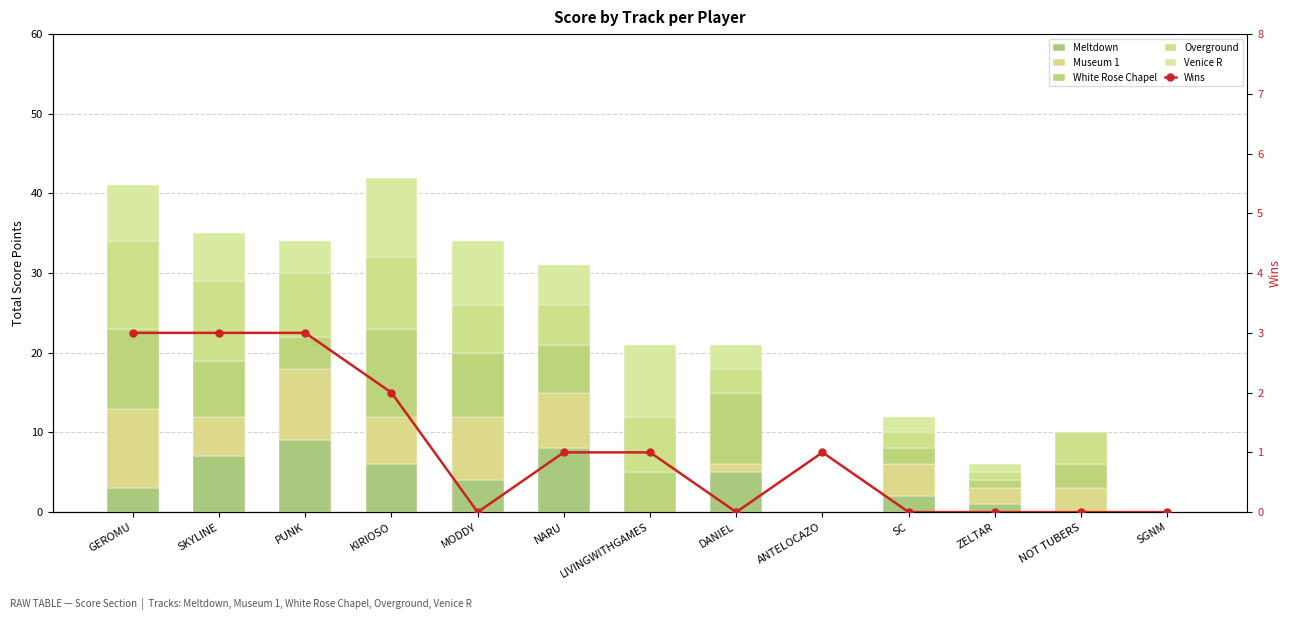

Which has a higher value, KIRIOSO or LIVINGWITHGAMES?

KIRIOSO